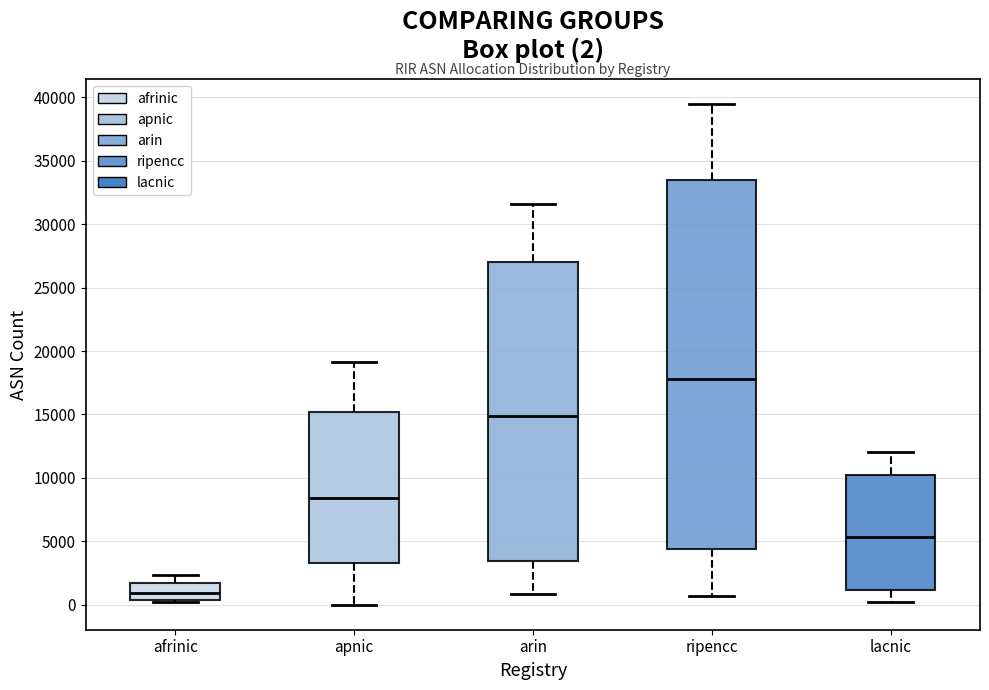

Which box has the highest median line?

ripencc